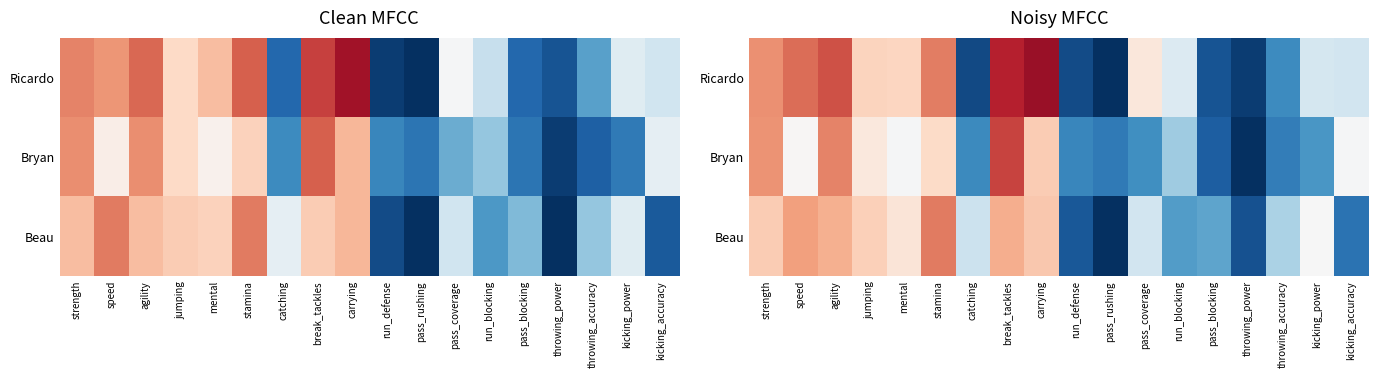

What is the total value across all series at stamina?

218.2